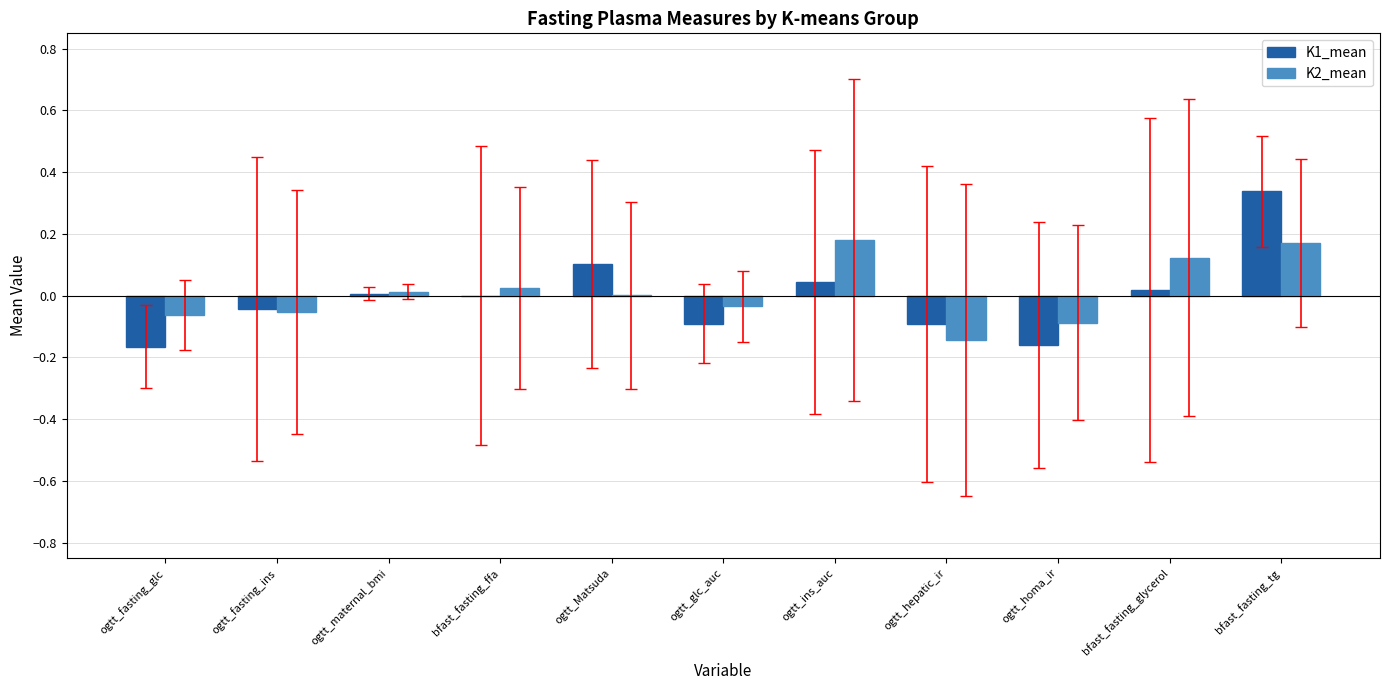

Which series changed the most between ogtt_fasting_ins and ogtt_ins_auc?

K2_mean